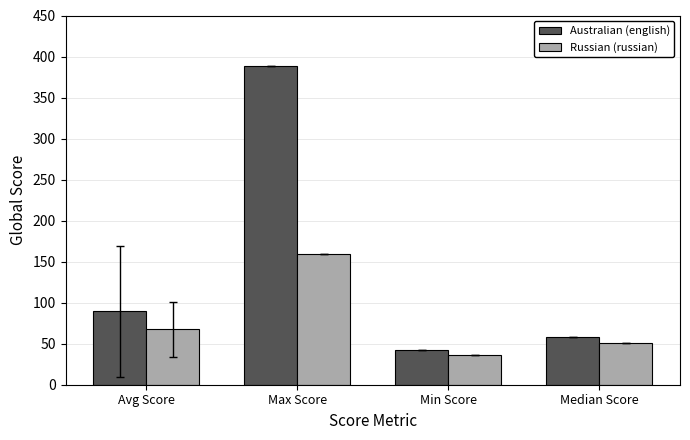

What is the sum of the Australian (english) values at Min Score and Median Score?

100.0